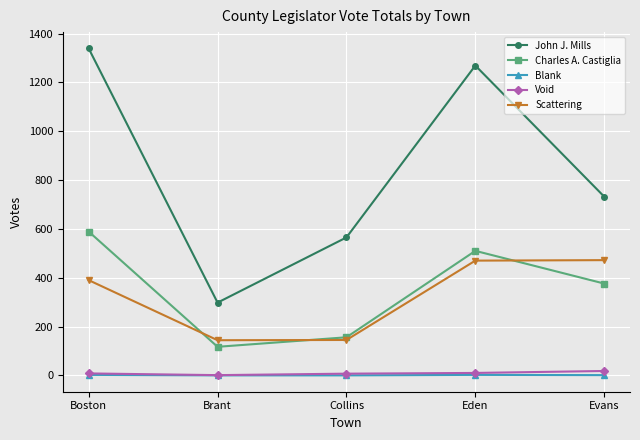

What position from the right is Brant?

4